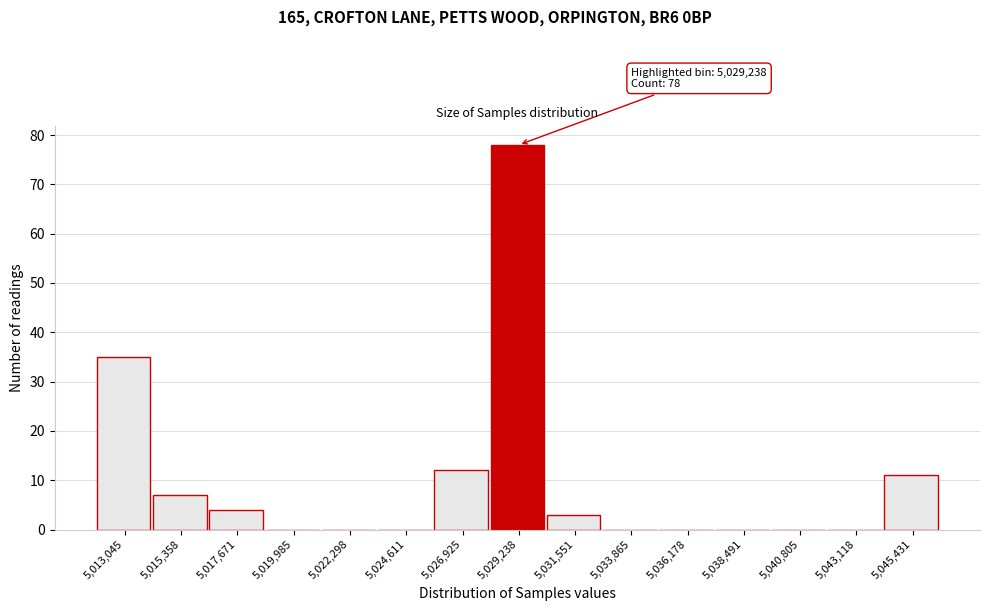

Reading left to right, what are all the values shown in this chart?

5,013,045=35	5,015,358=7	5,017,671=4	5,019,985=0	5,022,298=0	5,024,611=0	5,026,925=12	5,029,238=78	5,031,551=3	5,033,865=0	5,036,178=0	5,038,491=0	5,040,805=0	5,043,118=0	5,045,431=11